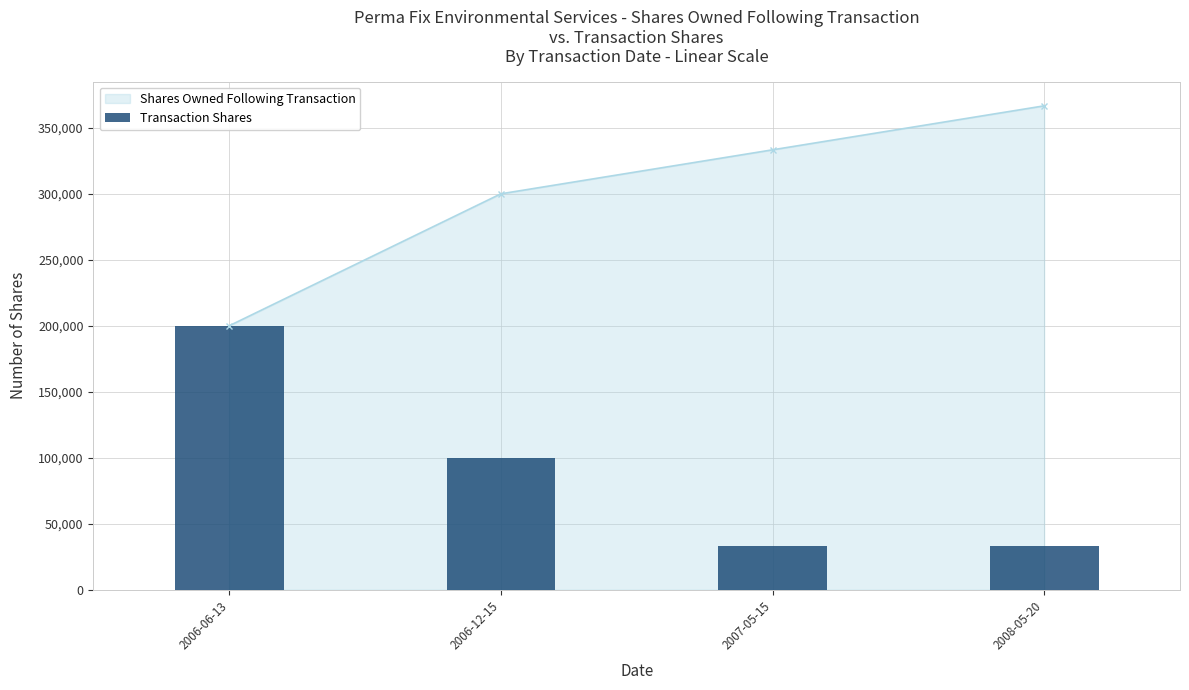

How many data points does each series have?

4